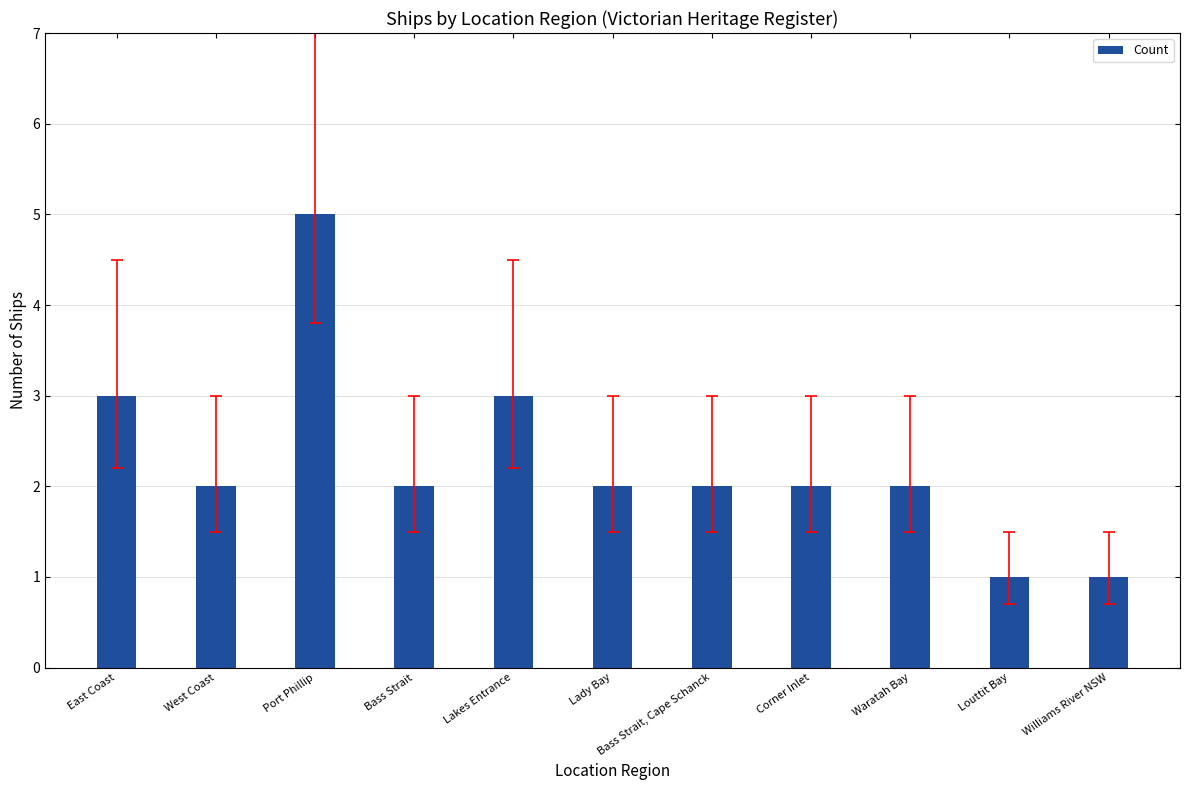

True or false: the data shows 2 at Williams River NSW.

False